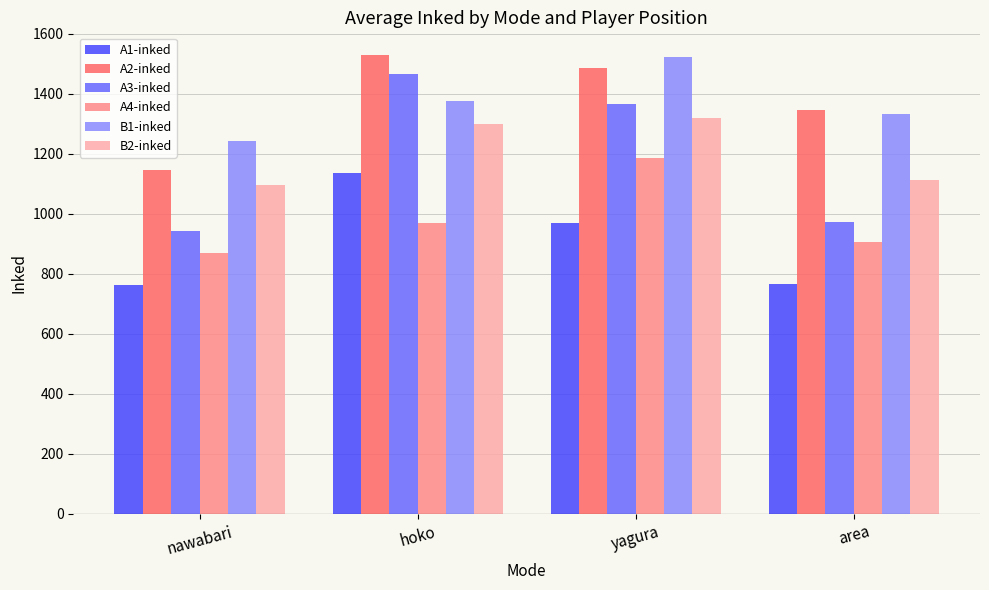

What is the approximate value of B2-inked at hoko?

1301